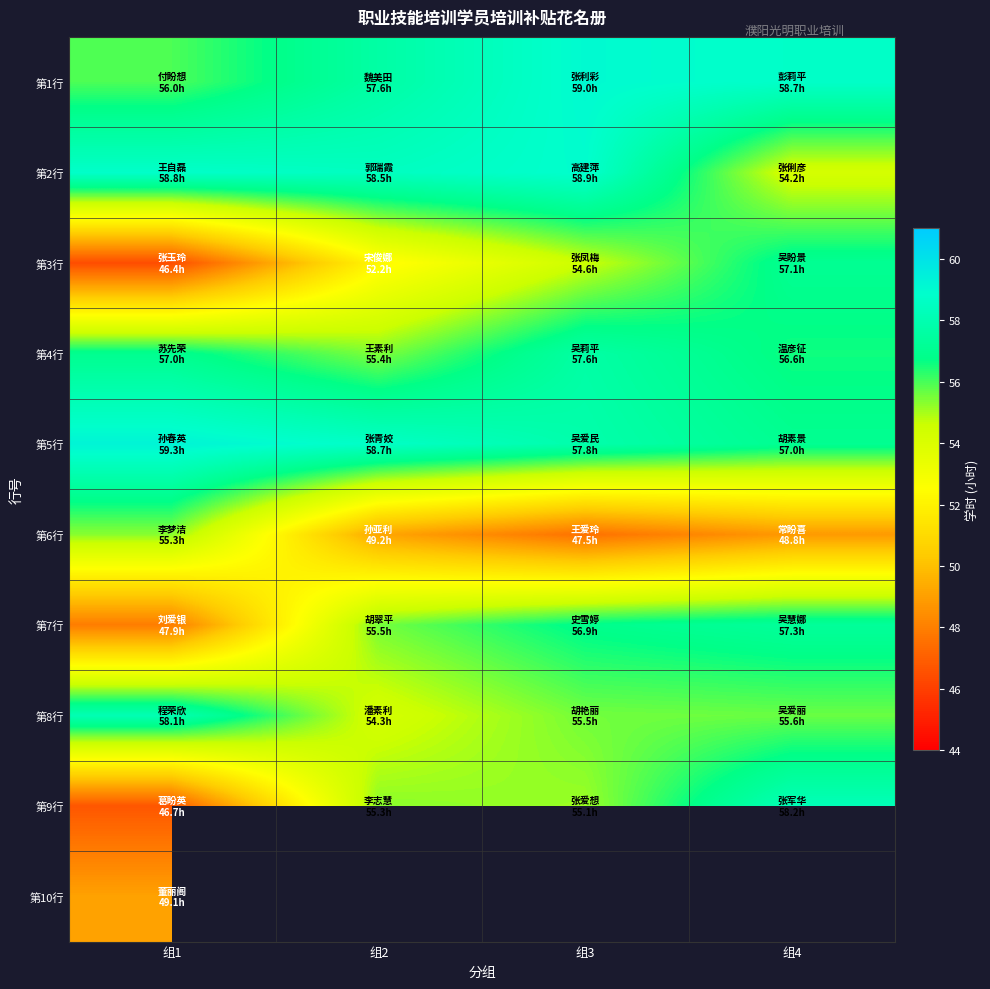

List the labels in order of 第4行 value, largest first.

组3, 组1, 组4, 组2